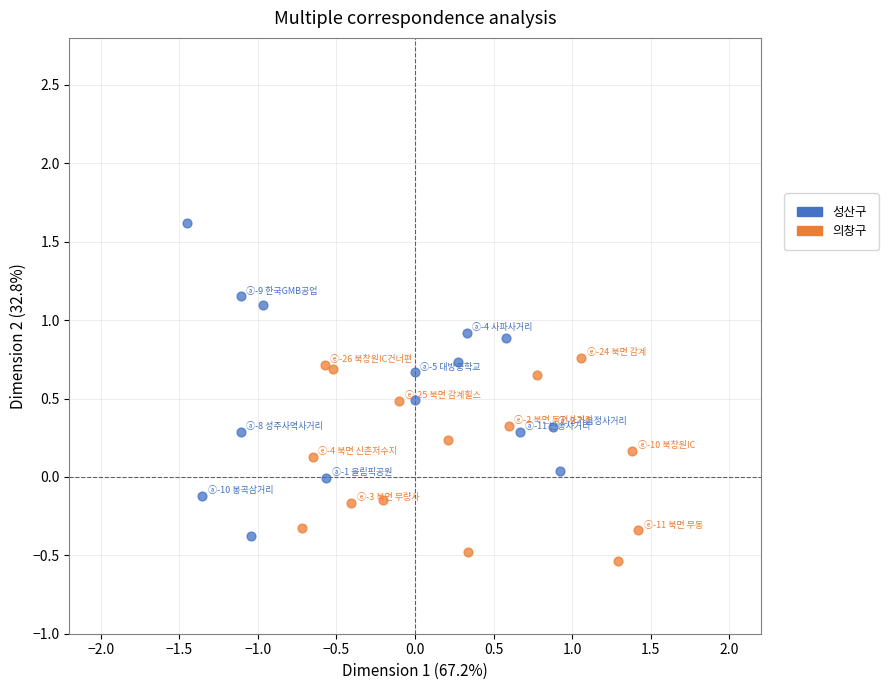

Which series reaches the maximum Y coordinate?

성산구